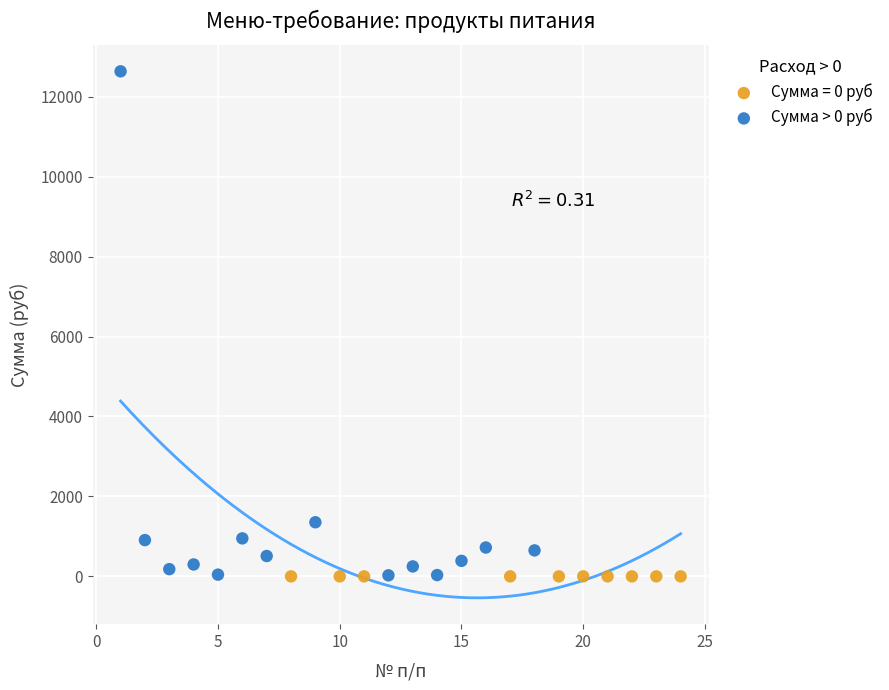

Which series reaches the maximum Y coordinate?

Сумма > 0 руб